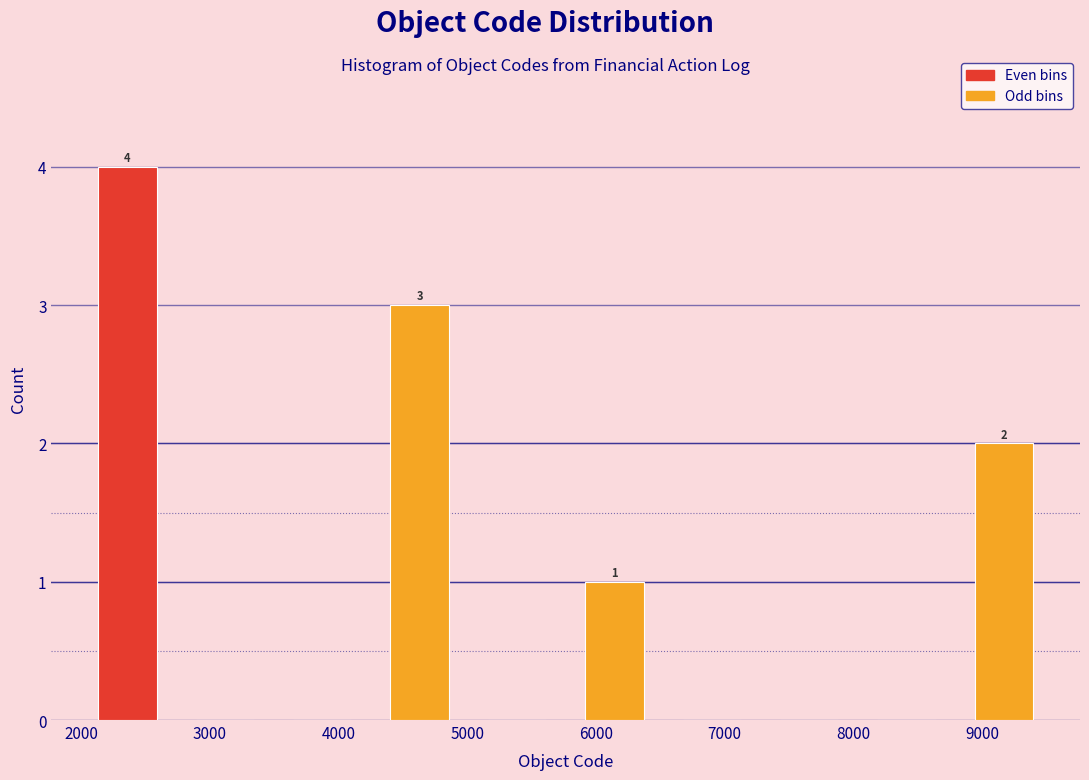

Over which range of the x-axis is the bar tallest?

2000 to 2700